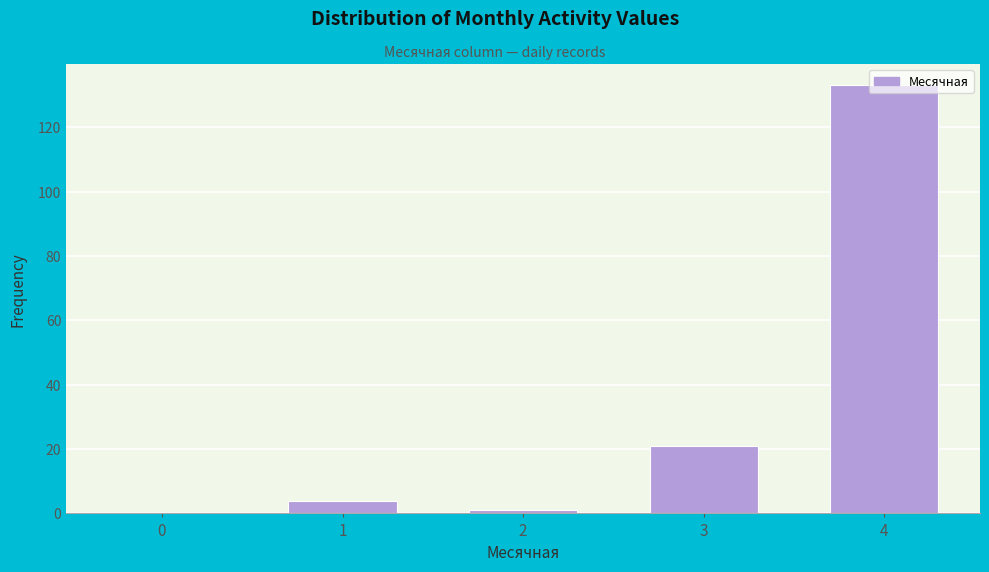

The chart shows a value of 133 at 4. True or false?

True